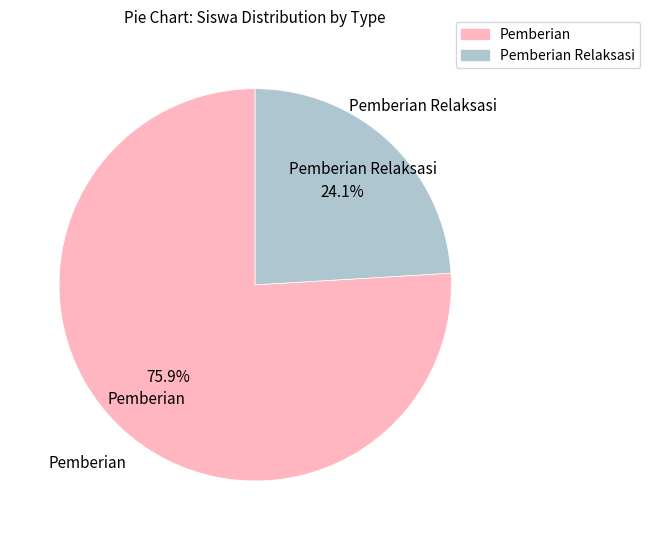

To the nearest percent, what is the difference between the largest and smallest slice percentages?

52%